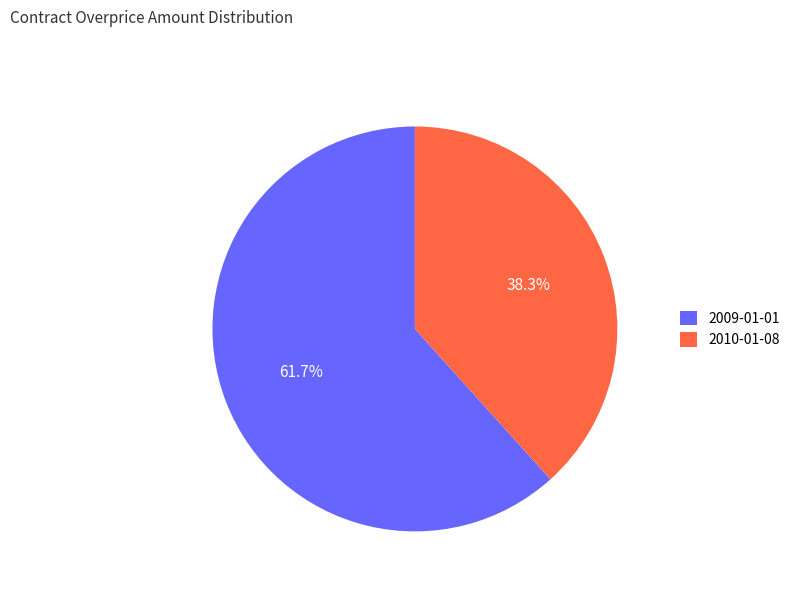

Which category has the biggest portion of the pie?

2009-01-01